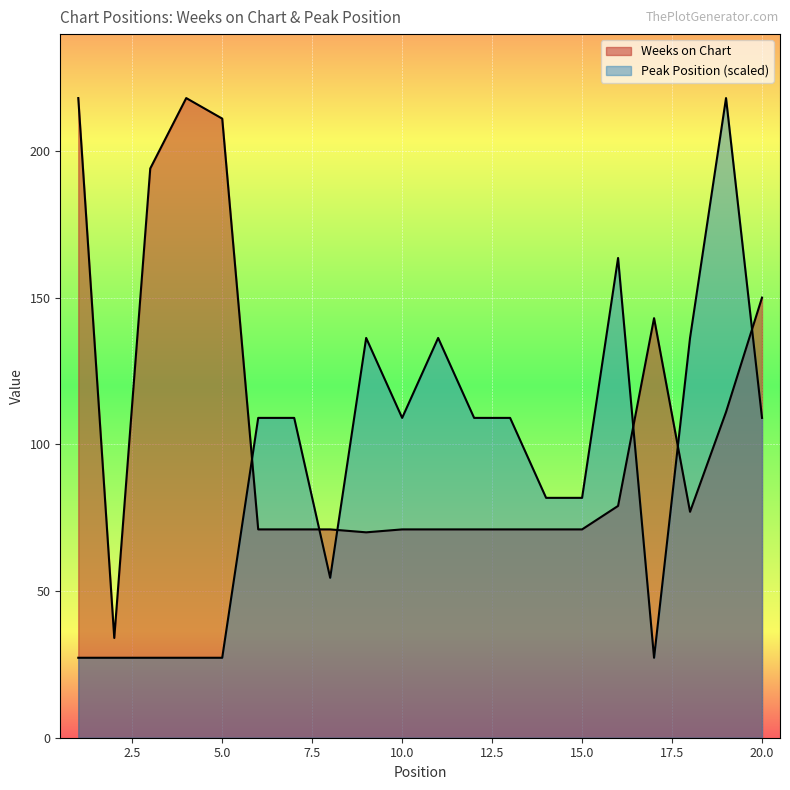

Where is the first local maximum for Peak Position?

9